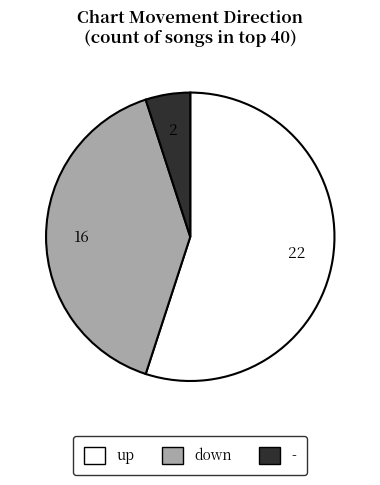

What is the ratio of the value at up to the value at -?

11.0